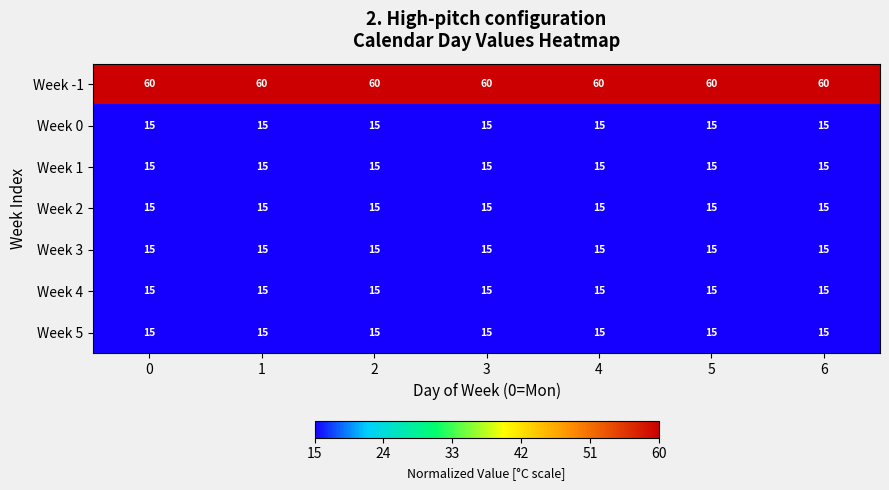

What is the sum of all Week 4 values?

105